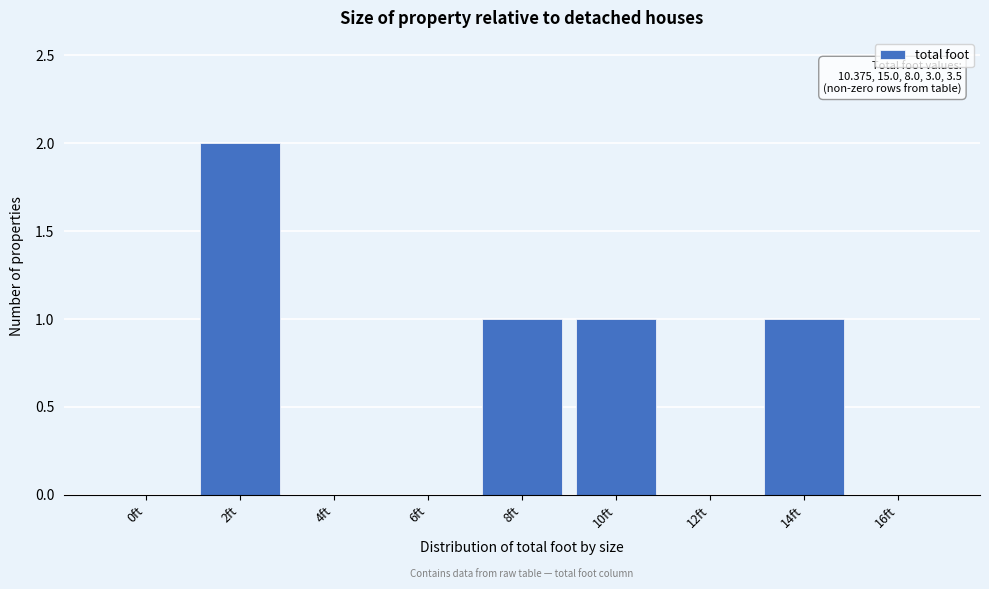

Reading left to right, extract all data points from this chart.

0ft=0	2ft=2	4ft=0	6ft=0	8ft=1	10ft=1	12ft=0	14ft=1	16ft=0